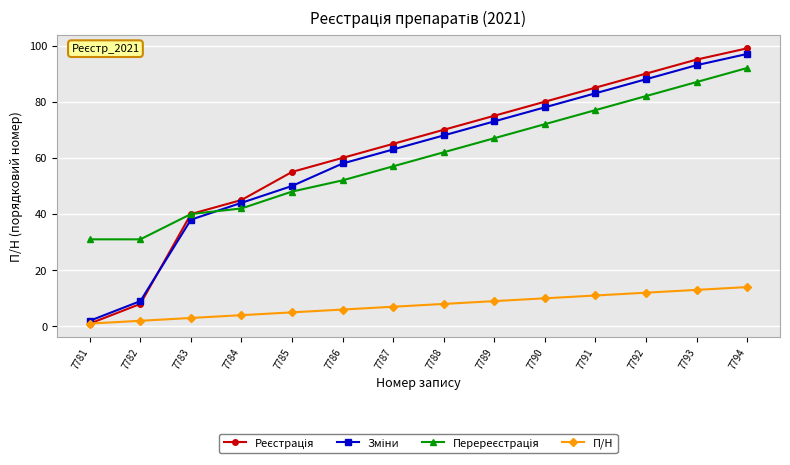

How many distinct data groups are displayed?

4